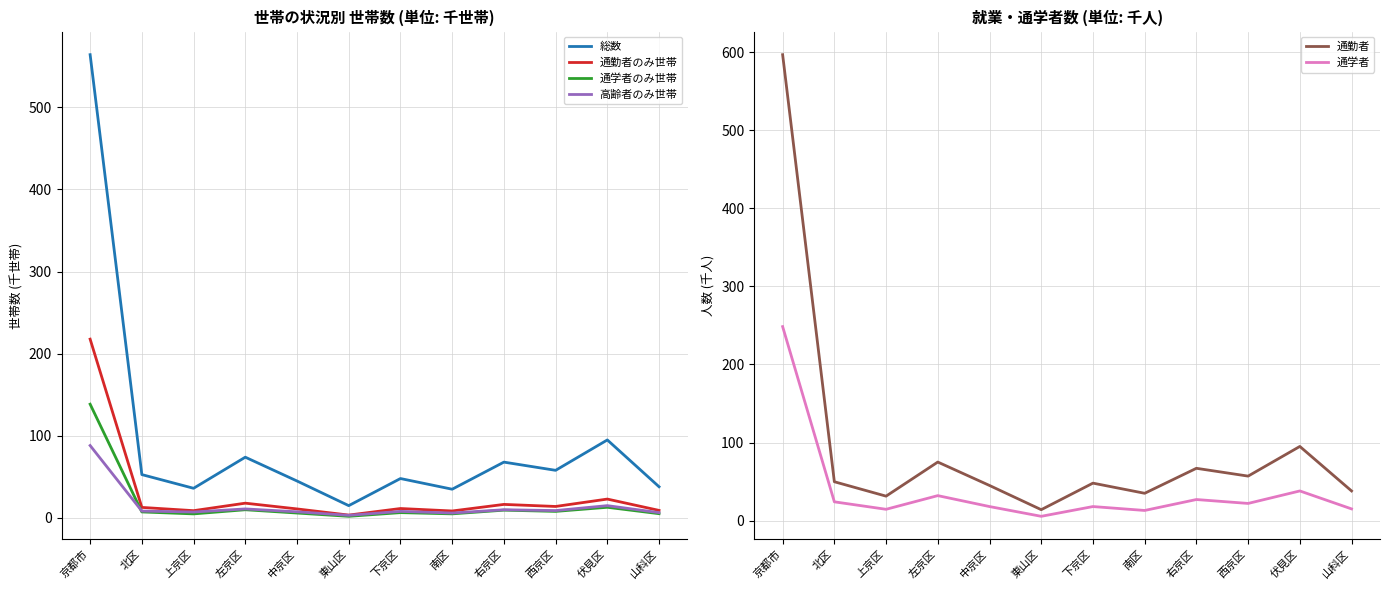

Which series has the widest spread of values?

通勤者